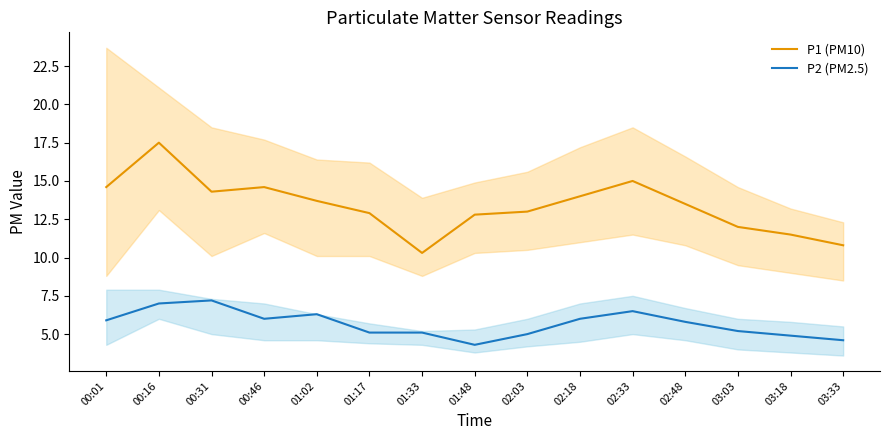

Reading left to right, transcribe all the data shown in this chart.

P1 (PM10): 14.6	17.5	14.3	14.6	13.7	12.9	10.3	12.8	13.0	14.0	15.0	13.5	12.0	11.5	10.8
P2 (PM2.5): 5.9	7.0	7.2	6.0	6.3	5.1	5.1	4.3	5.0	6.0	6.5	5.8	5.2	4.9	4.6